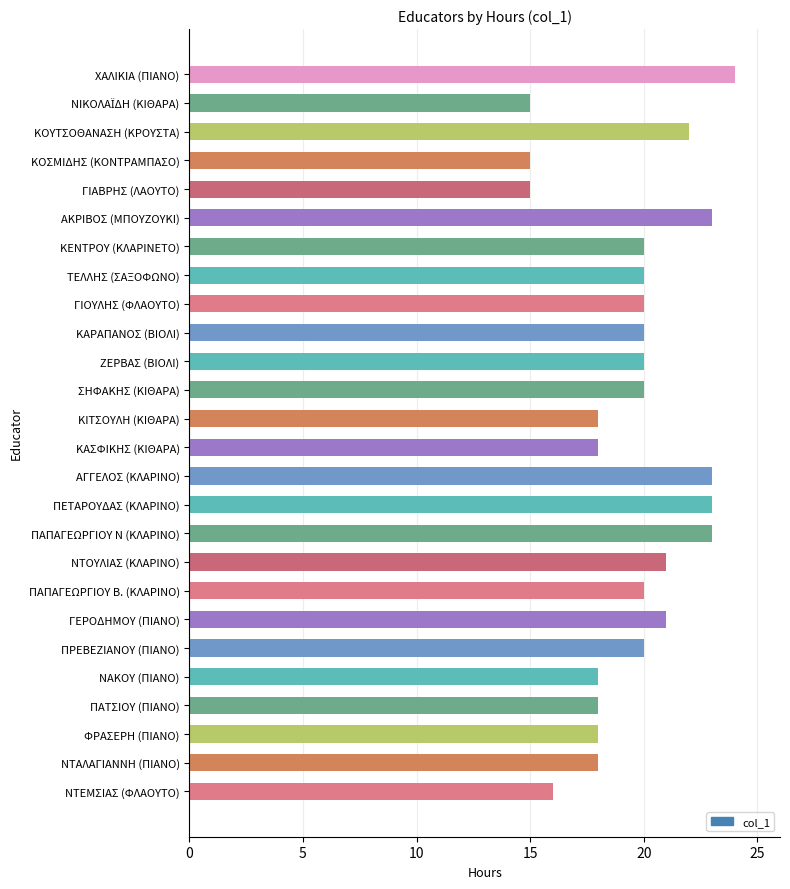

What is the maximum value shown in the chart?

24